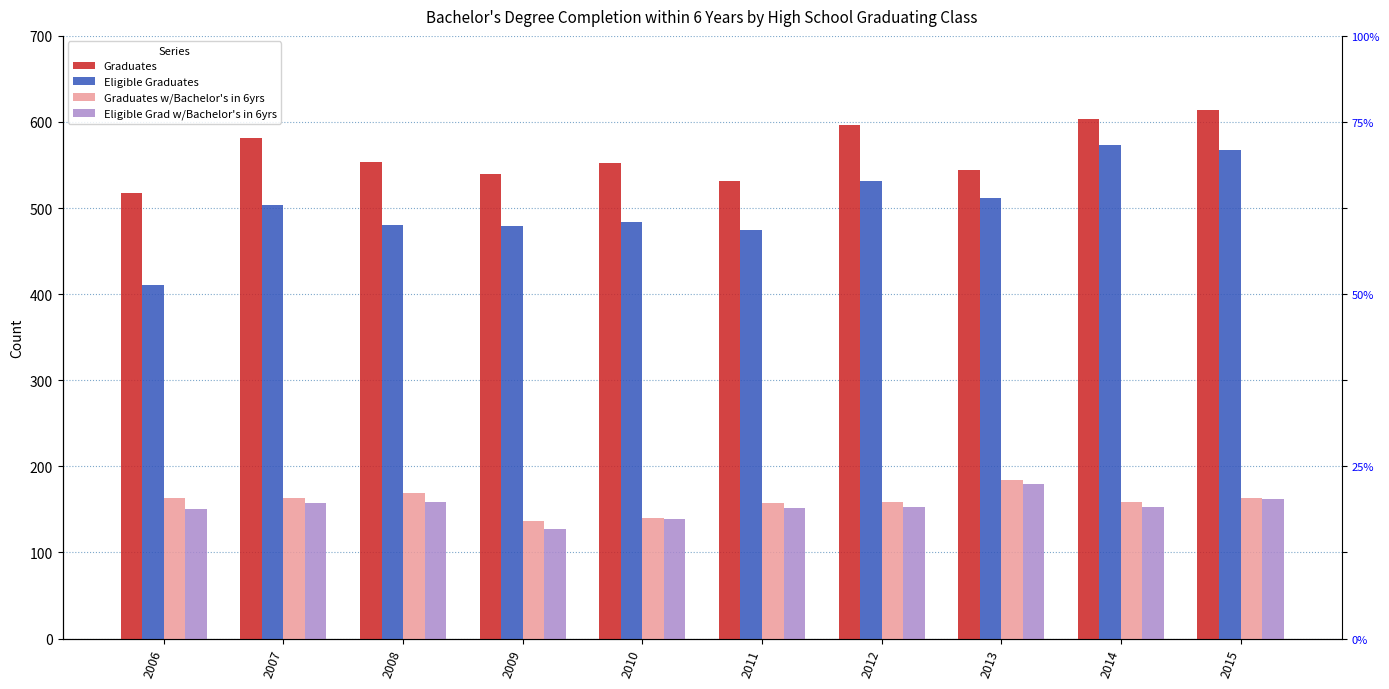

What is the difference between the Graduates w/Bachelor's in 6yrs values at 2008 and 2007?

6